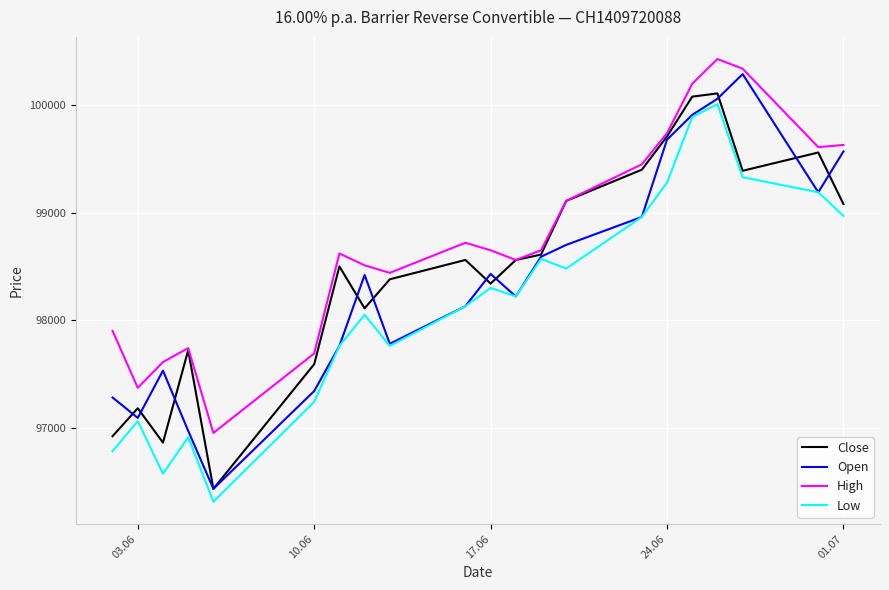

Which series has the largest total across all categories?

High